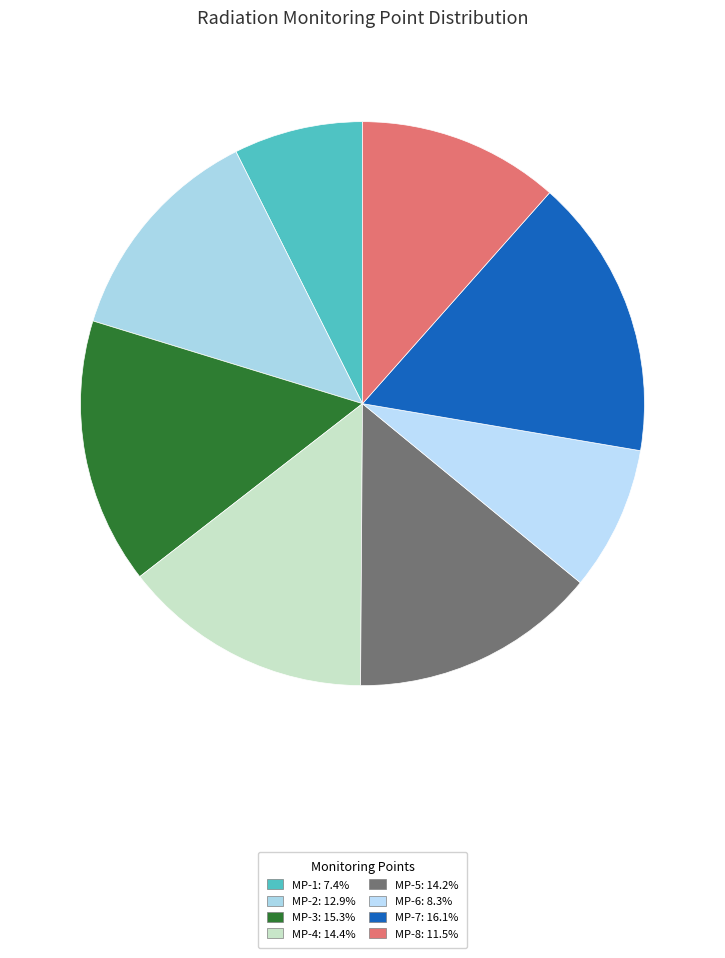

To the nearest percent, what is the combined percentage of MP-5 and MP-7?

30%